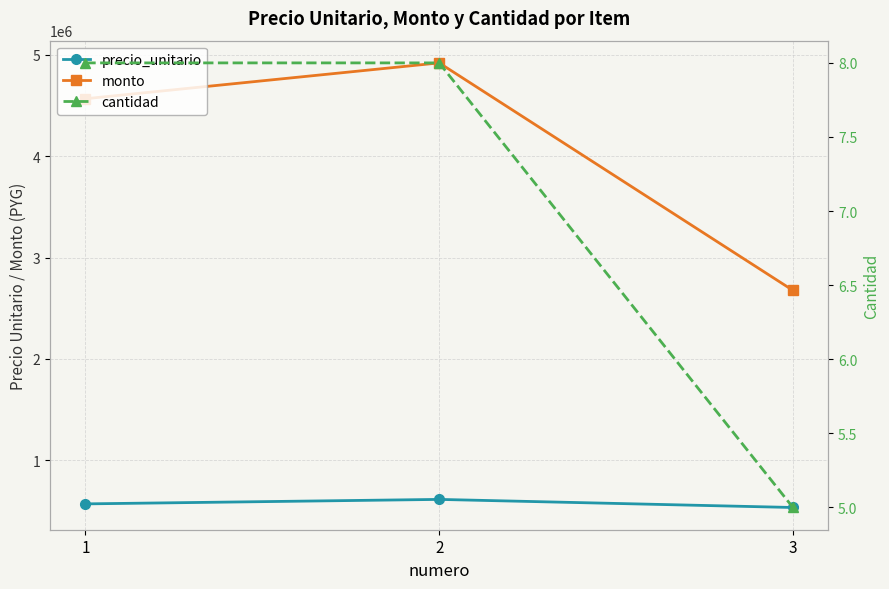

Where does the monto series first go above 4566464?

2